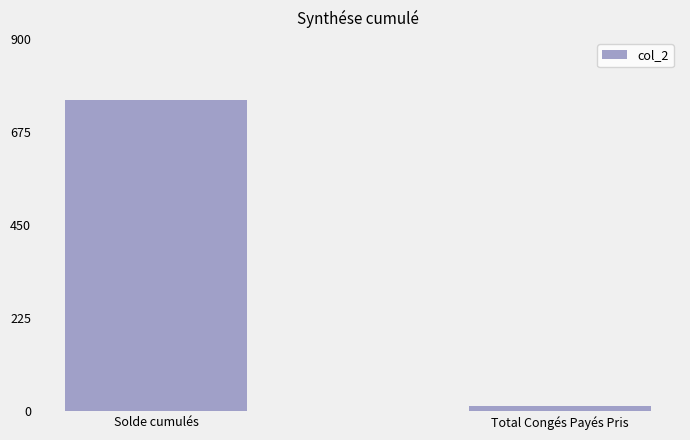

Which category has the lowest value across all series?

Total Congés Payés Pris